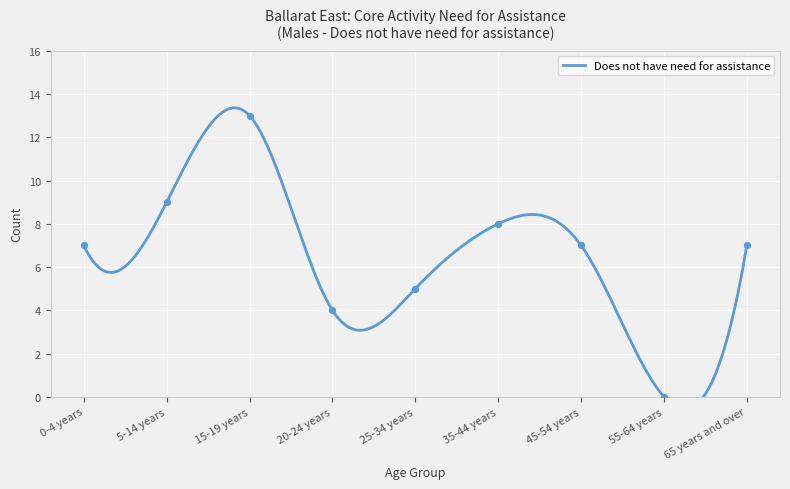

Which has a higher value, 5-14 years or 25-34 years?

5-14 years